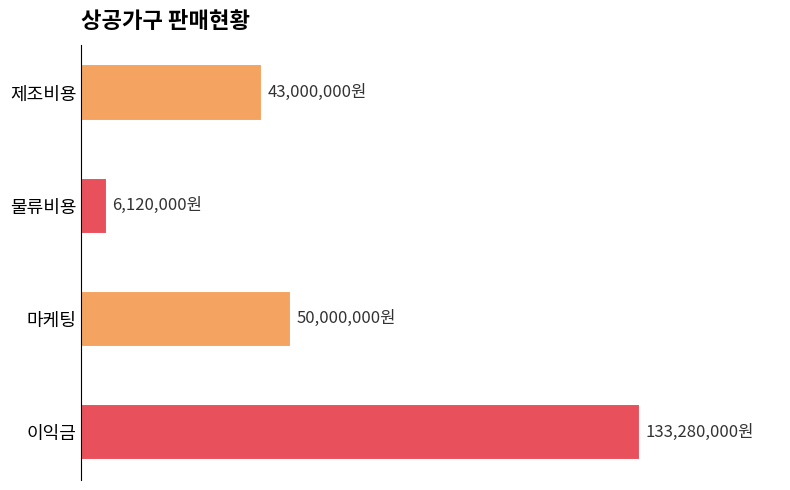

Where is the data nearest to the value 69700000?

마케팅